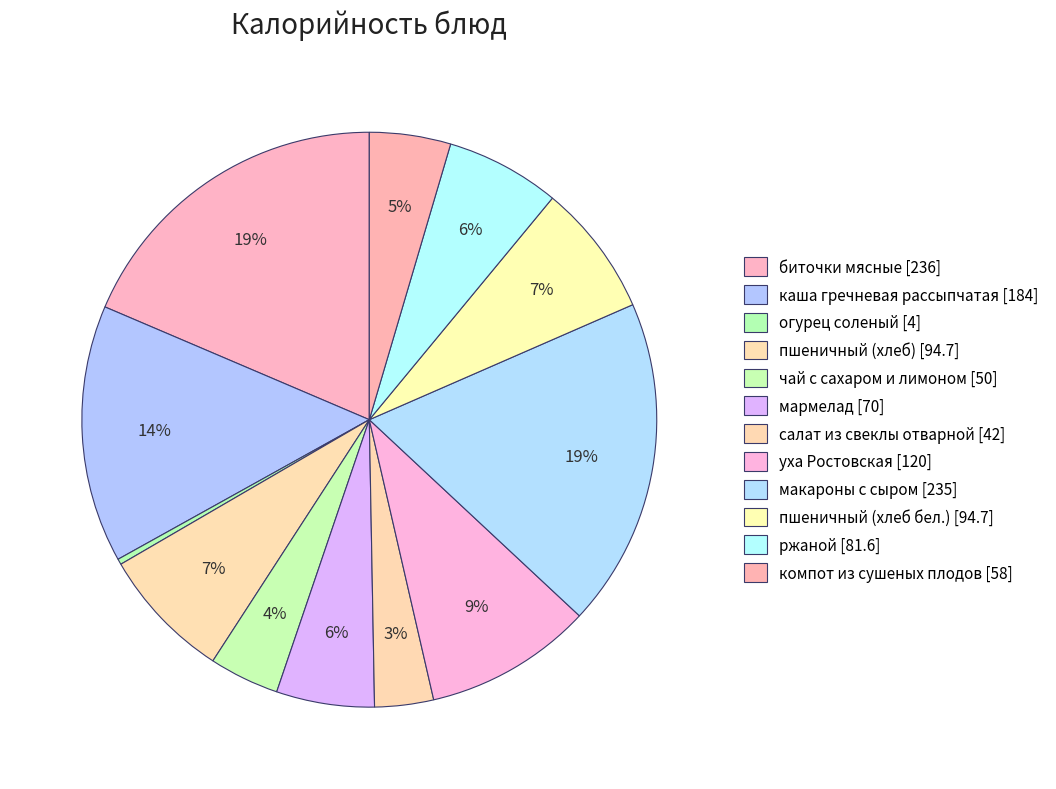

Which has a higher value, каша гречневая рассыпчатая or ржаной?

каша гречневая рассыпчатая